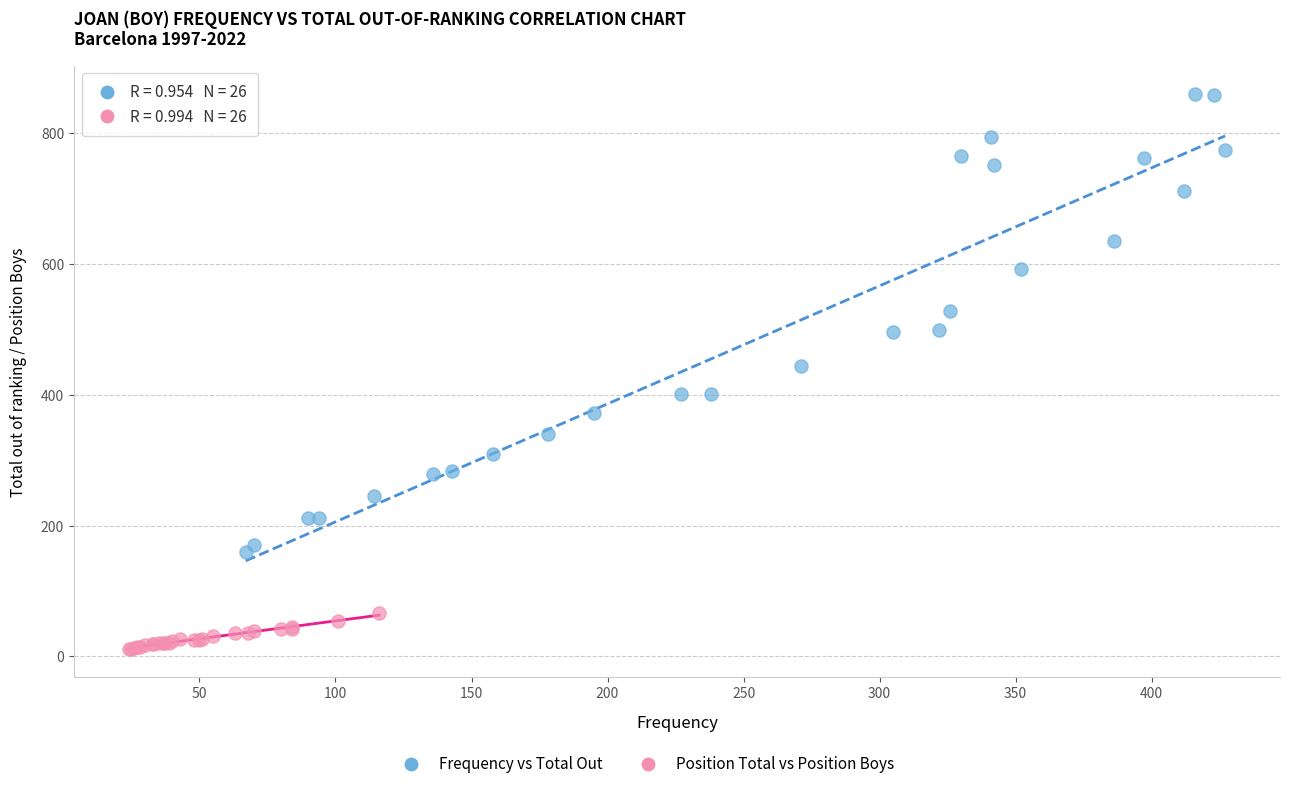

Which series contains the highest Y value?

Frequency vs Total Out